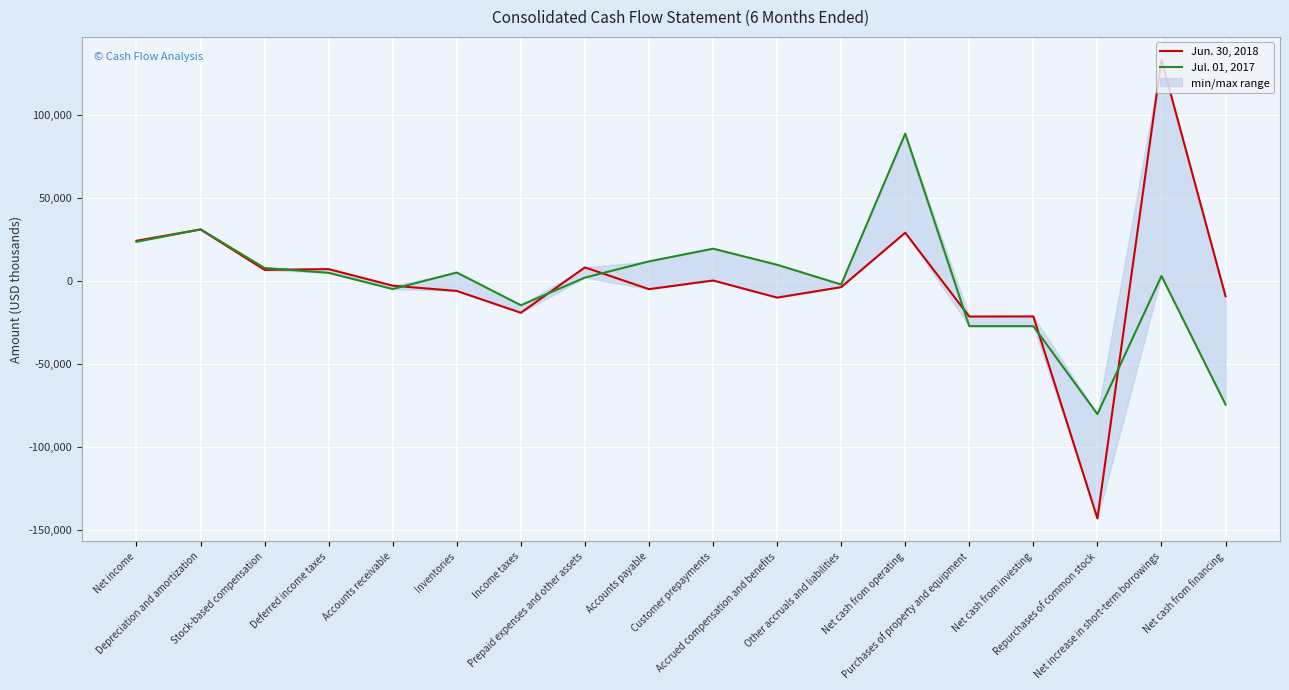

The Jun. 30, 2018 series shows 14510 at Prepaid expenses and other assets. True or false?

False